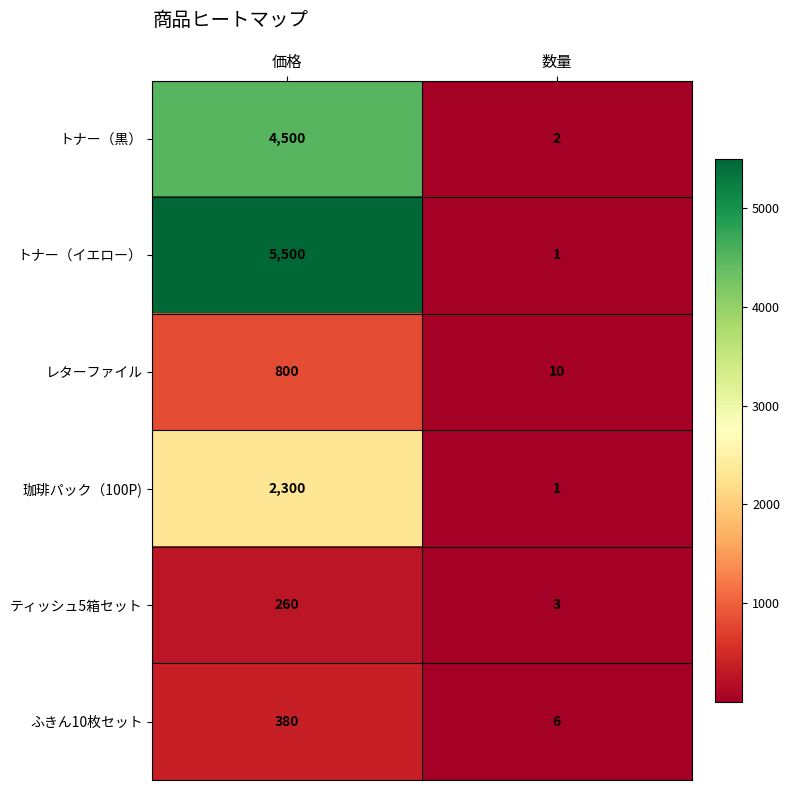

Which series has the largest total across all categories?

トナー（イエロー）